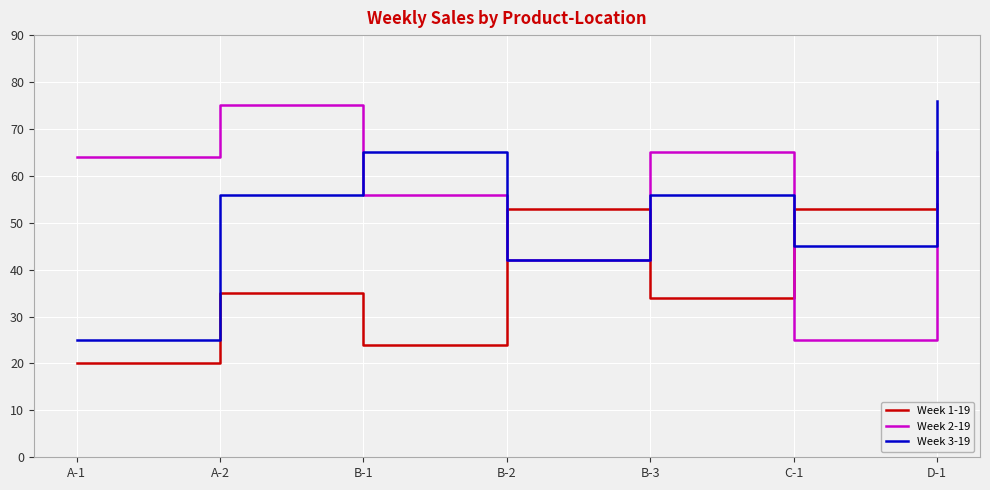

Reading right to left, extract all data points from this chart.

Week 1-19: D-1=54	C-1=53	B-3=34	B-2=53	B-1=24	A-2=35	A-1=20
Week 2-19: D-1=65	C-1=25	B-3=65	B-2=42	B-1=56	A-2=75	A-1=64
Week 3-19: D-1=76	C-1=45	B-3=56	B-2=42	B-1=65	A-2=56	A-1=25